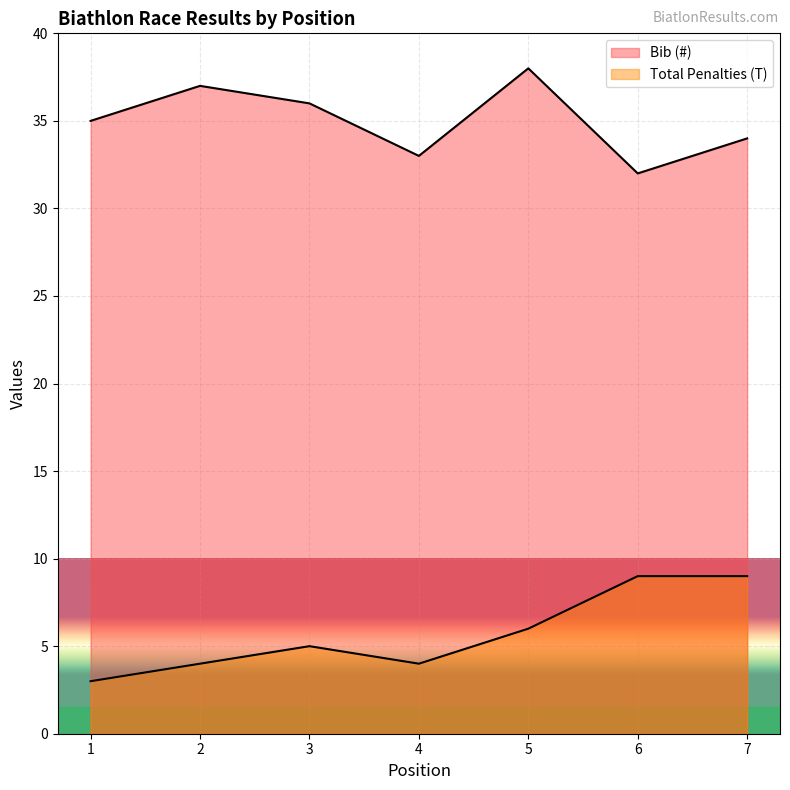

What is the difference between the Bib (#) values at 7 and 6?

2